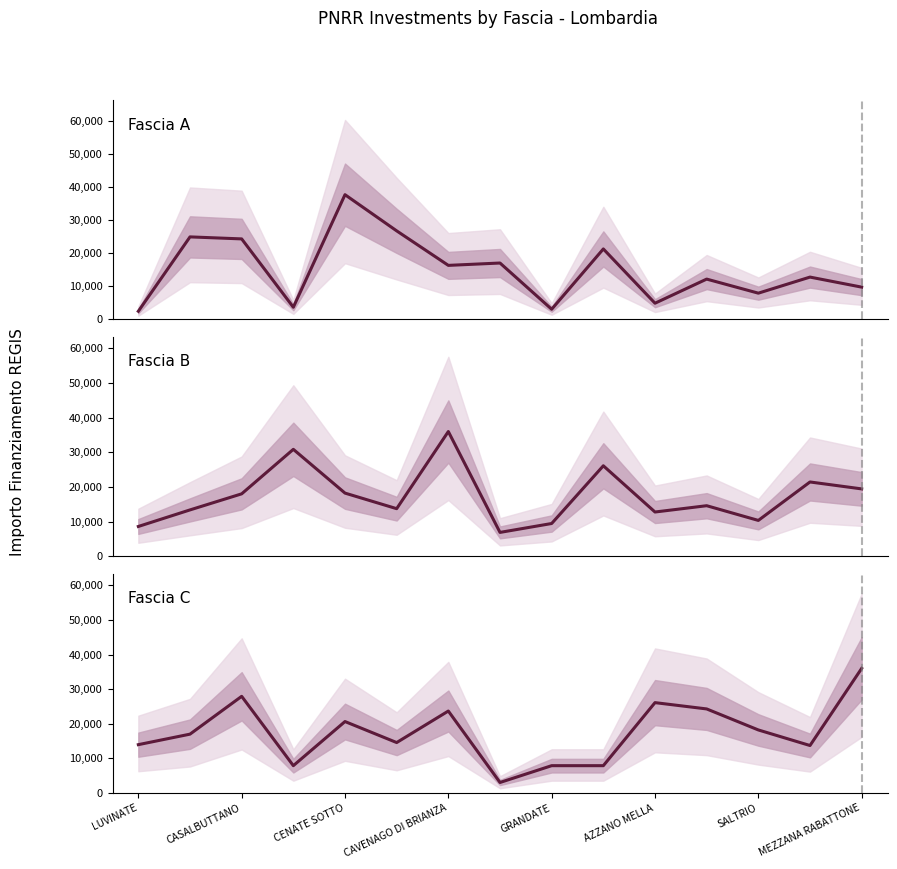

List the series in order of their peak value, lowest first.

Fascia B, Fascia C, Fascia A